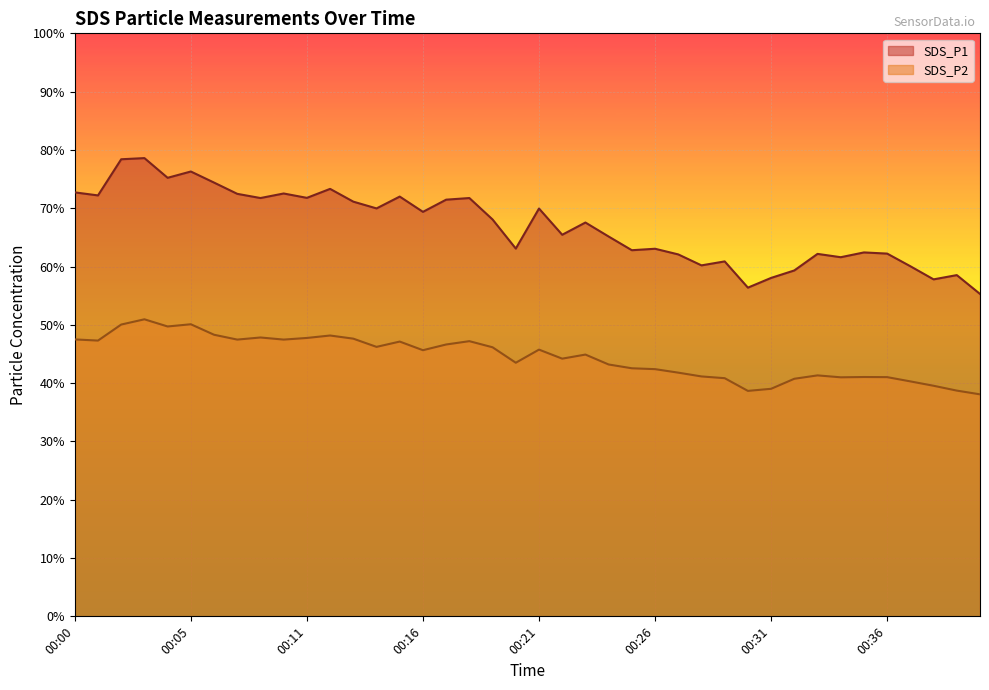

How many interior local peaks does the SDS_P2 series have?

10